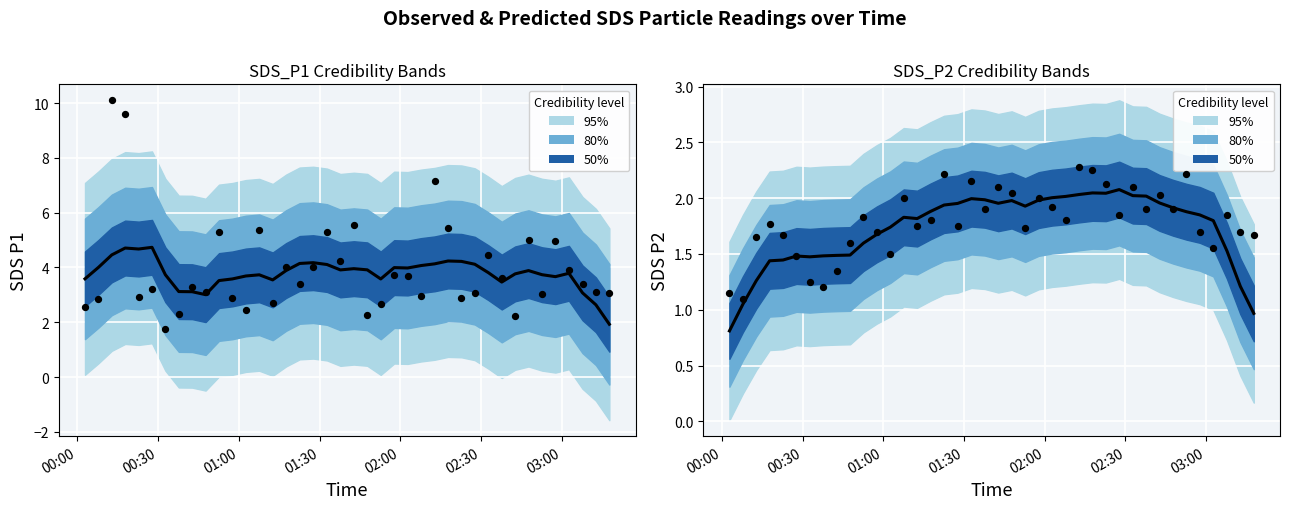

Which series has the widest spread of Y values?

Predicted